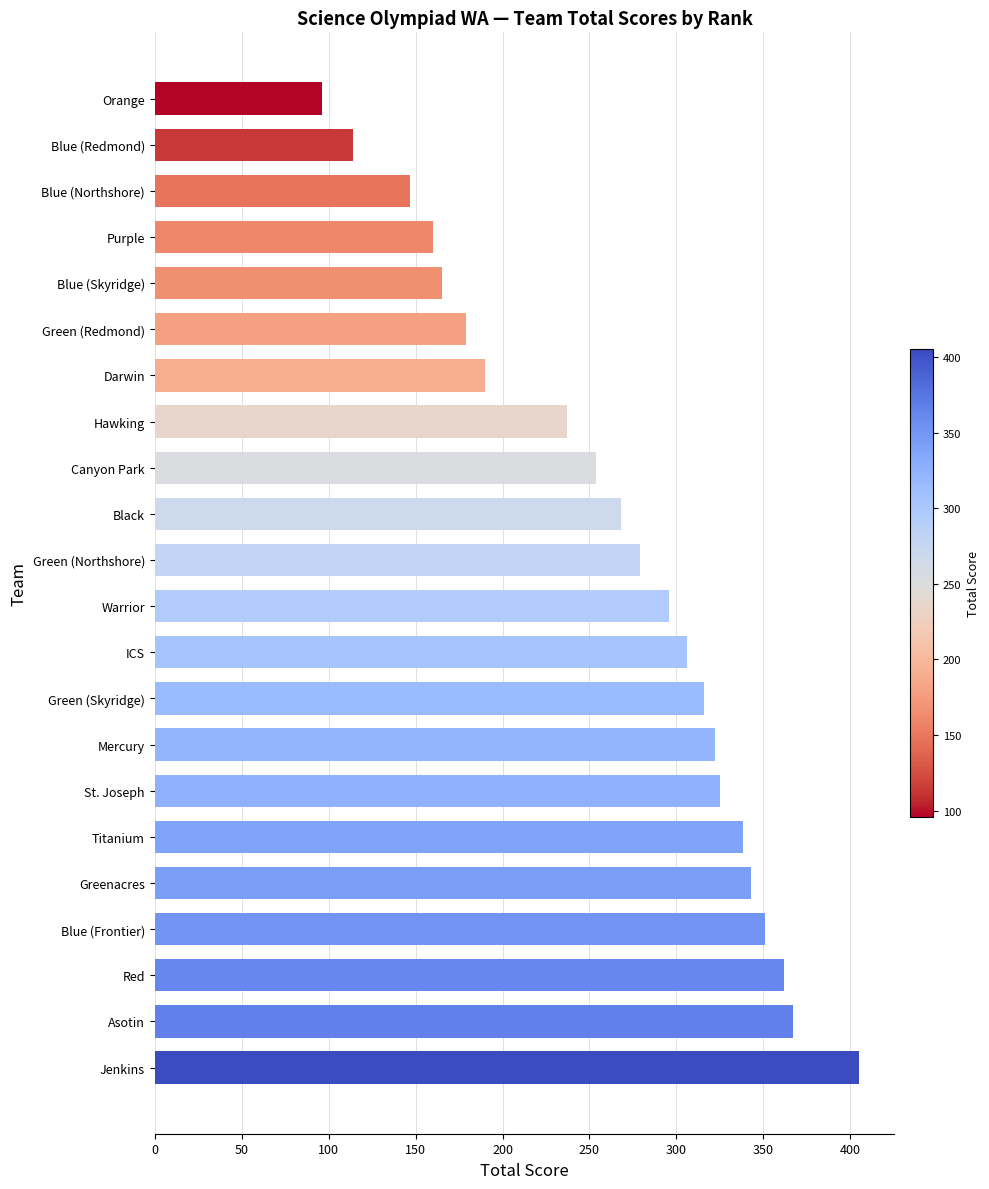

What is the difference between the maximum and second lowest values?

291